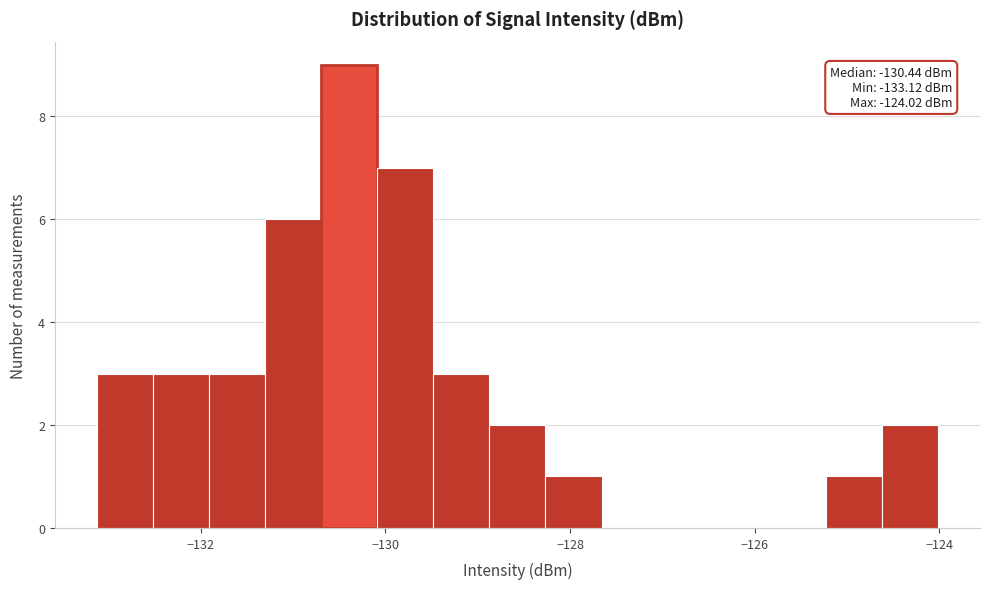

Around what value on the x-axis is the tallest bar? Give the approximate position of its centre, as read against the axis.

-130.4